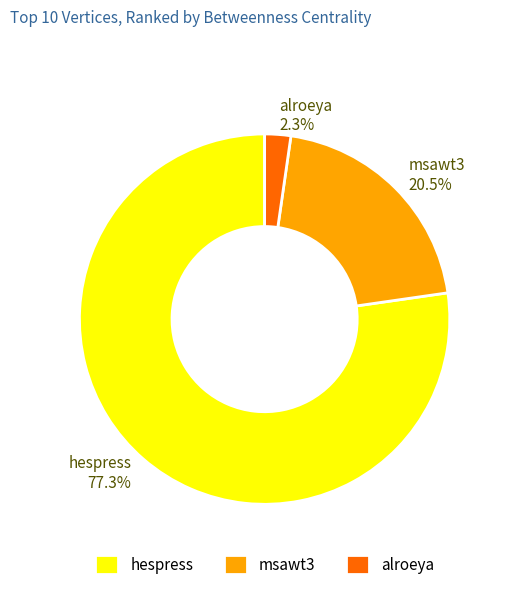

True or false: alroeya accounts for 7% of the total.

False